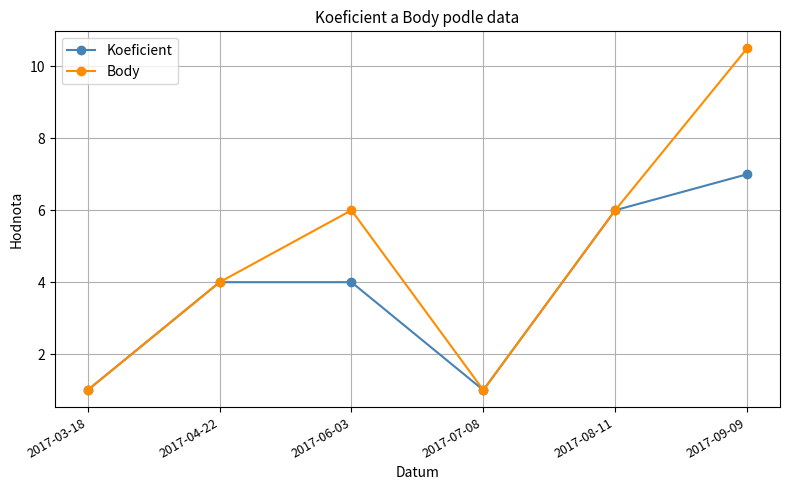

Reading left to right, extract all data points from this chart.

Koeficient: 1.0	4.0	4.0	1.0	6.0	7.0
Body: 1.0	4.0	6.0	1.0	6.0	10.5